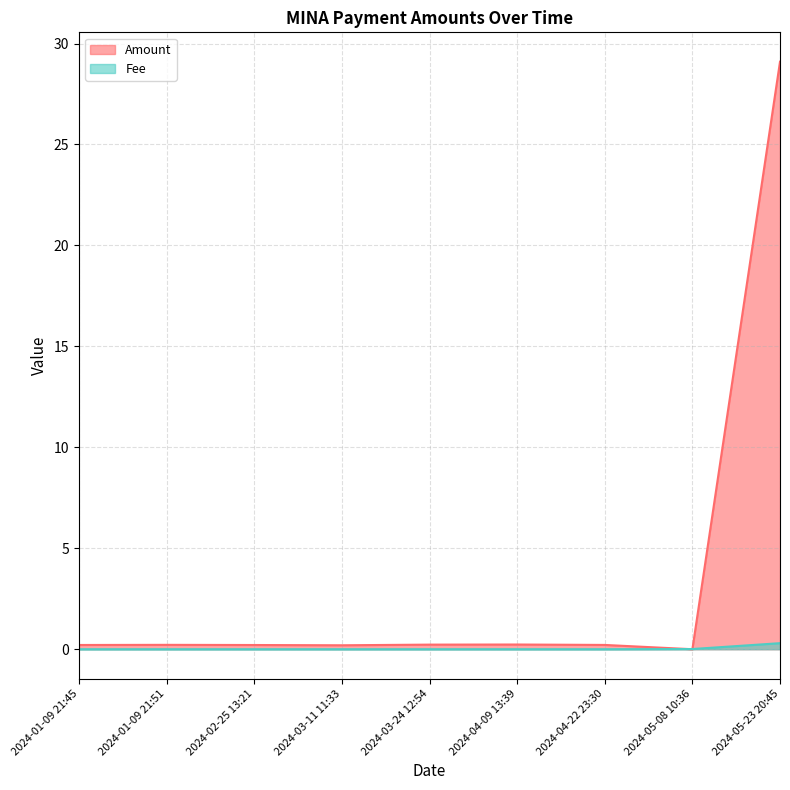

How many times do Fee and Amount cross each other?

2